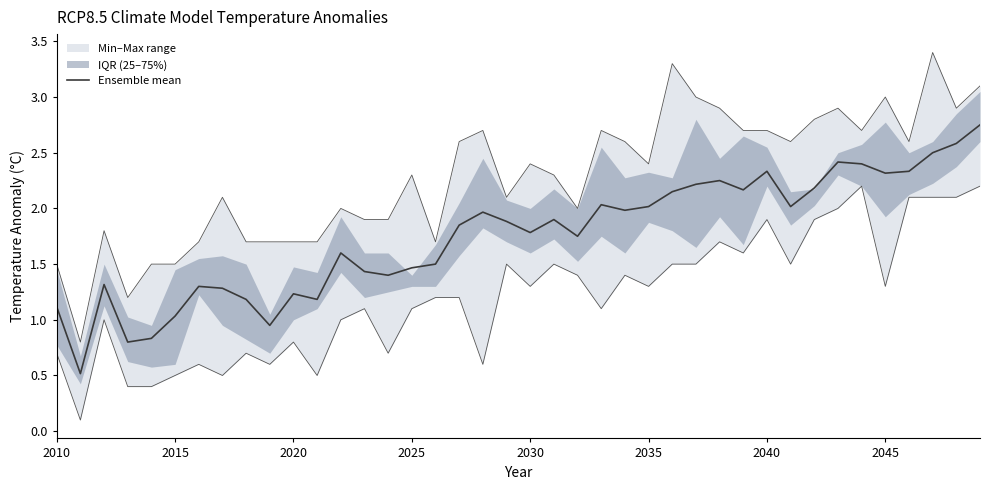

What is the smallest value displayed?

0.5